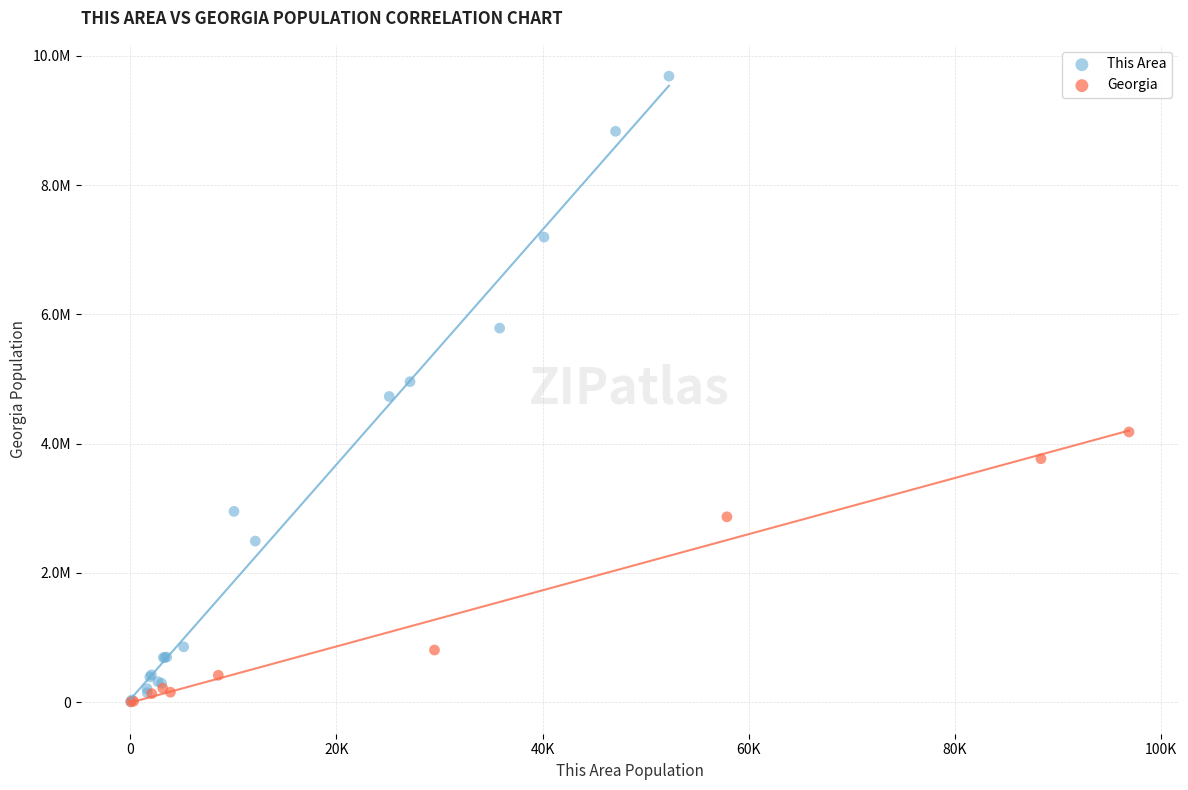

What are all the series names shown in the legend?

This Area, Georgia